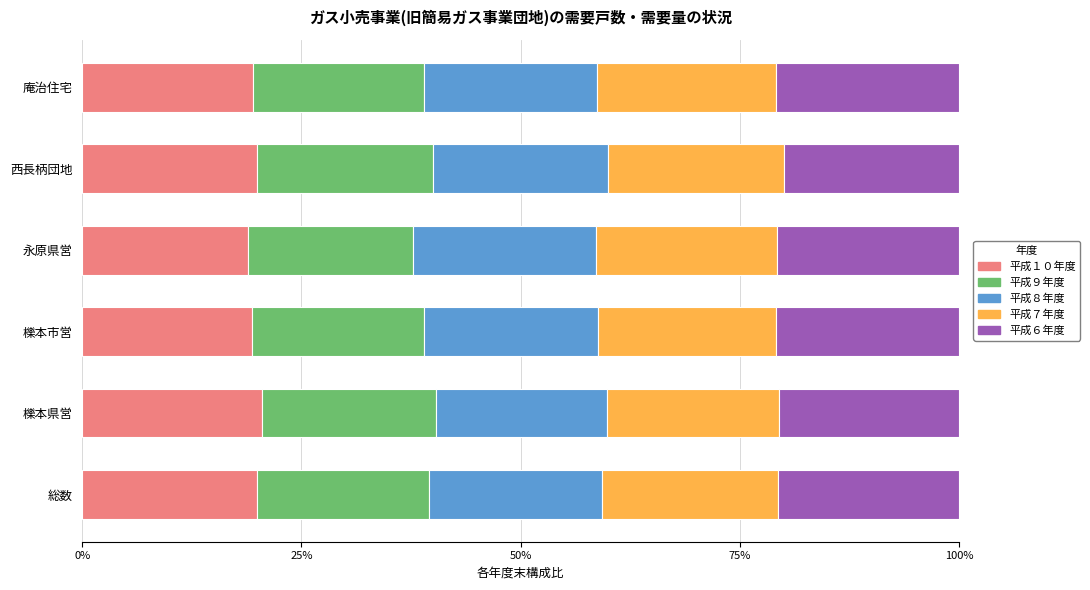

What is the maximum value for 平成１０年度?

20.5